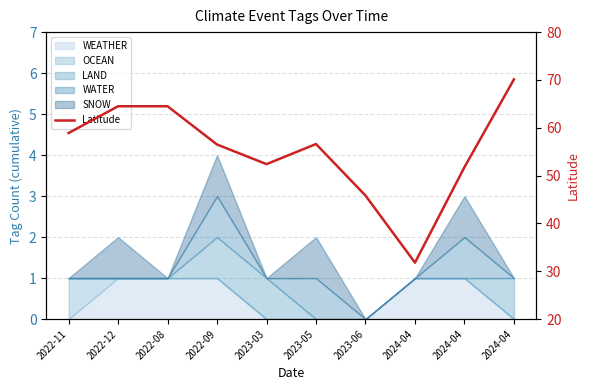

Where is the first local minimum?

2023-03